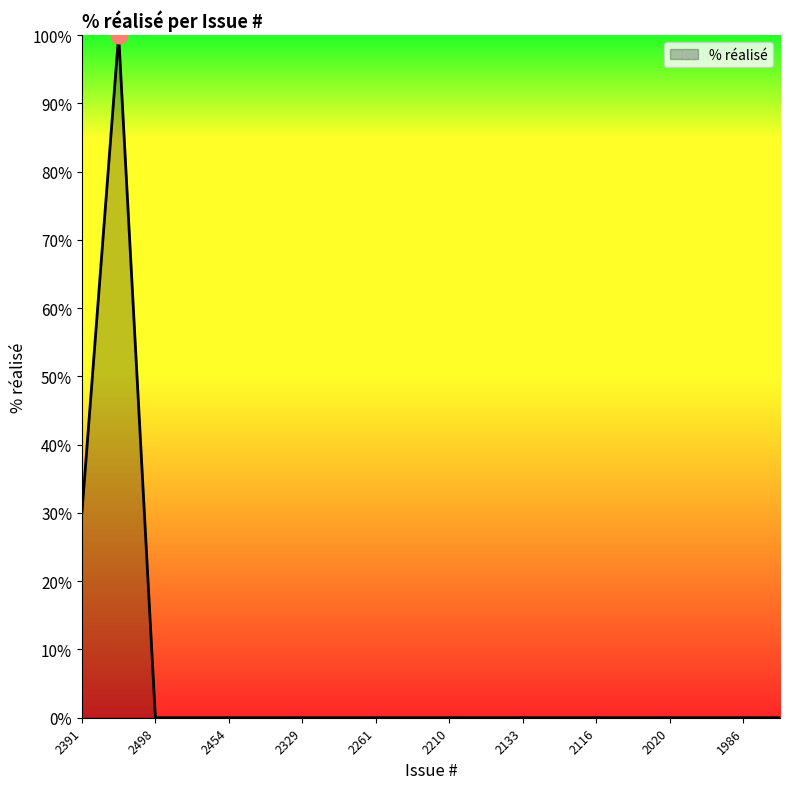

Reading left to right, extract all data points from this chart.

30	100	0	0	0	0	0	0	0	0	0	0	0	0	0	0	0	0	0	0